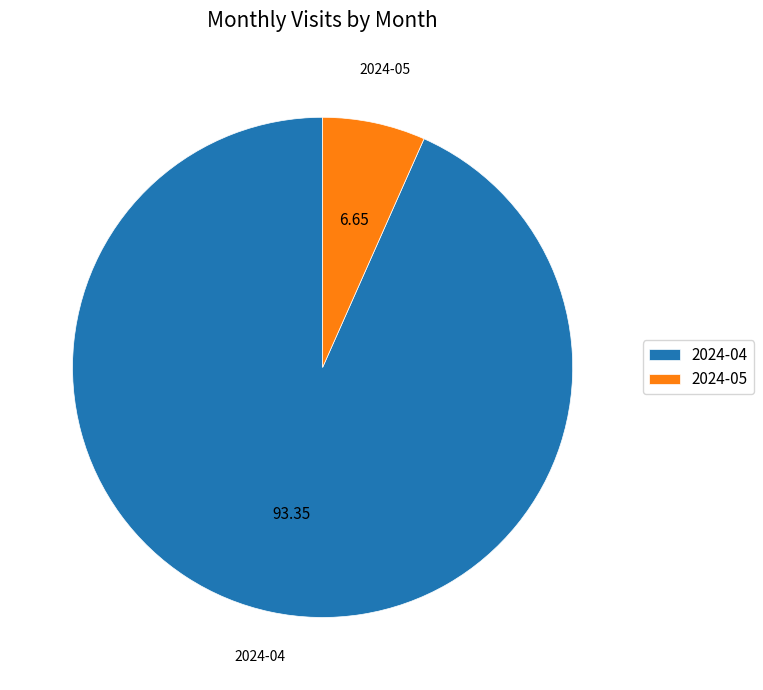

Is 2024-05 the majority of the pie?

No